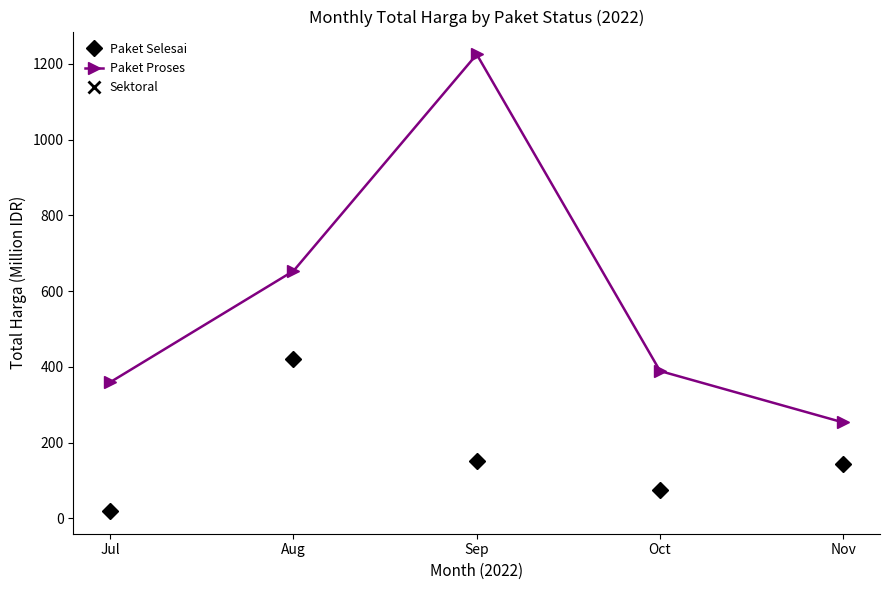

Does the chart display data point markers on the line(s)?

Yes